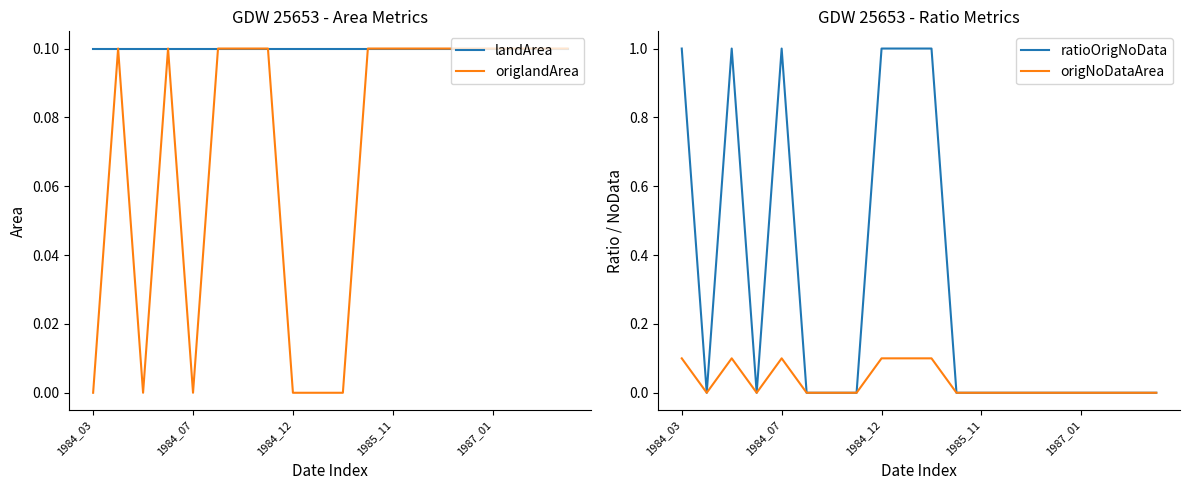

What is the spread (max minus min) of values at 6?

0.1